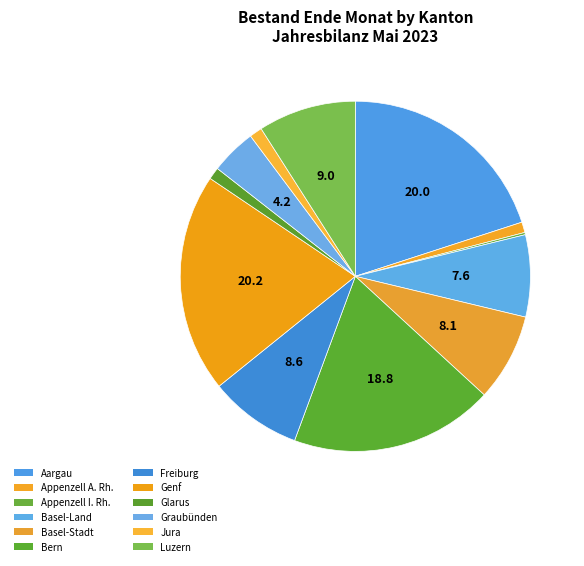

Is it true that Aargau is 26% of the pie?

False